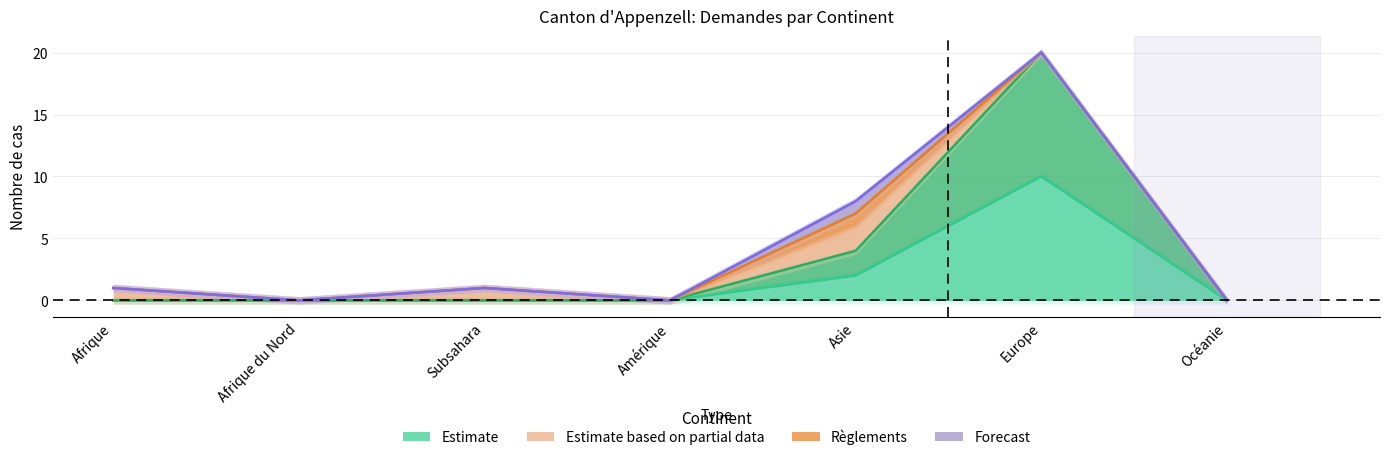

True or false: col_15 (Révocations) and col_3 (Règlements) intersect in this chart.

False